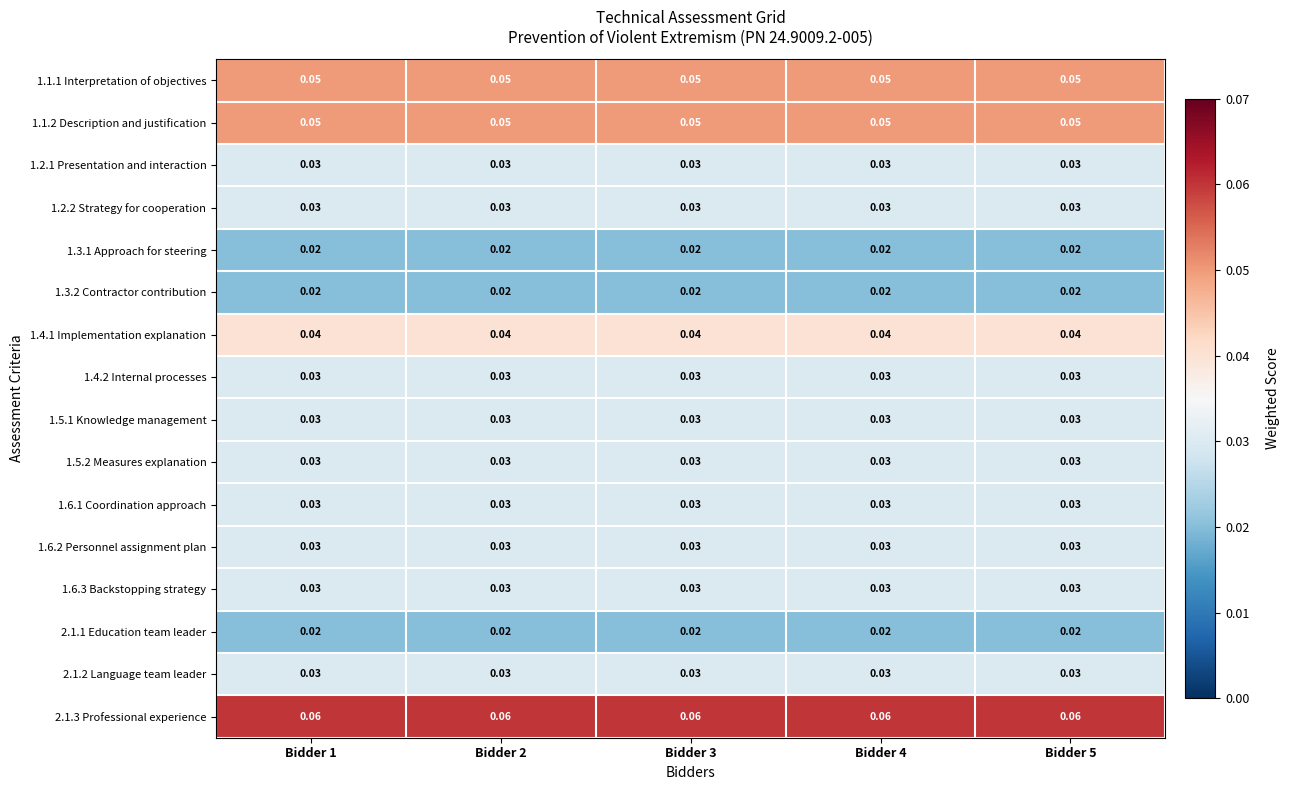

Is the value of 2.1.3 Professional experience at Bidder 1 greater than the value of 1.6.1 Coordination approach at Bidder 4?

Yes